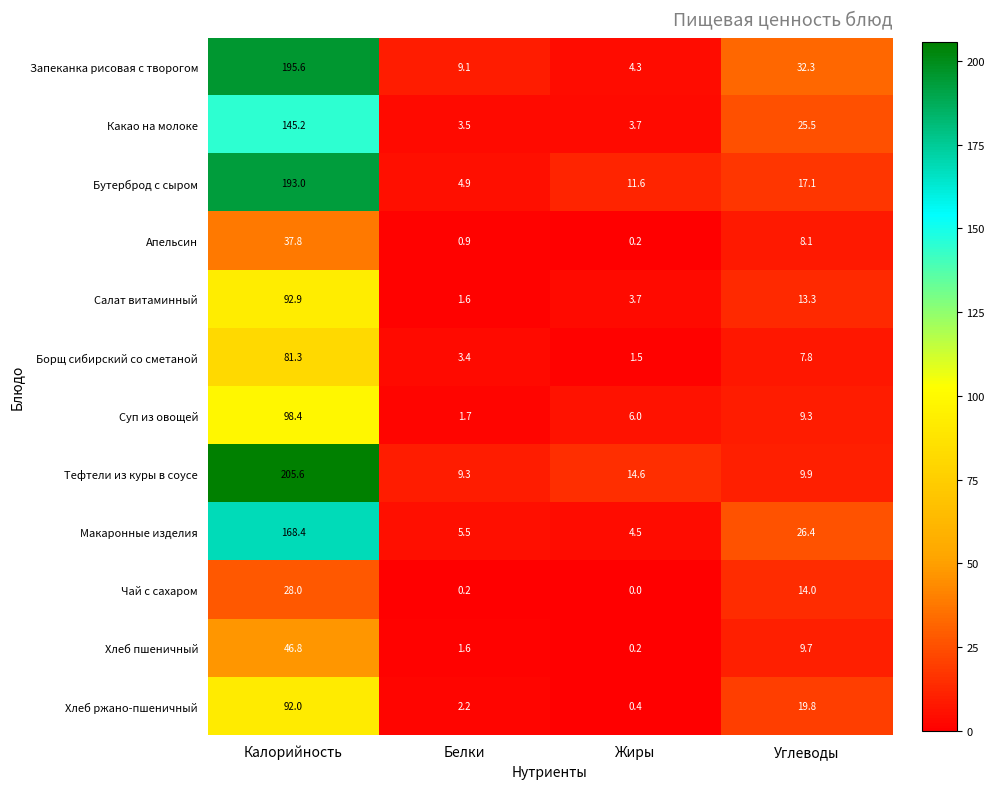

What is the sum of the Хлеб пшеничный values at Калорийность and Углеводы?

56.5